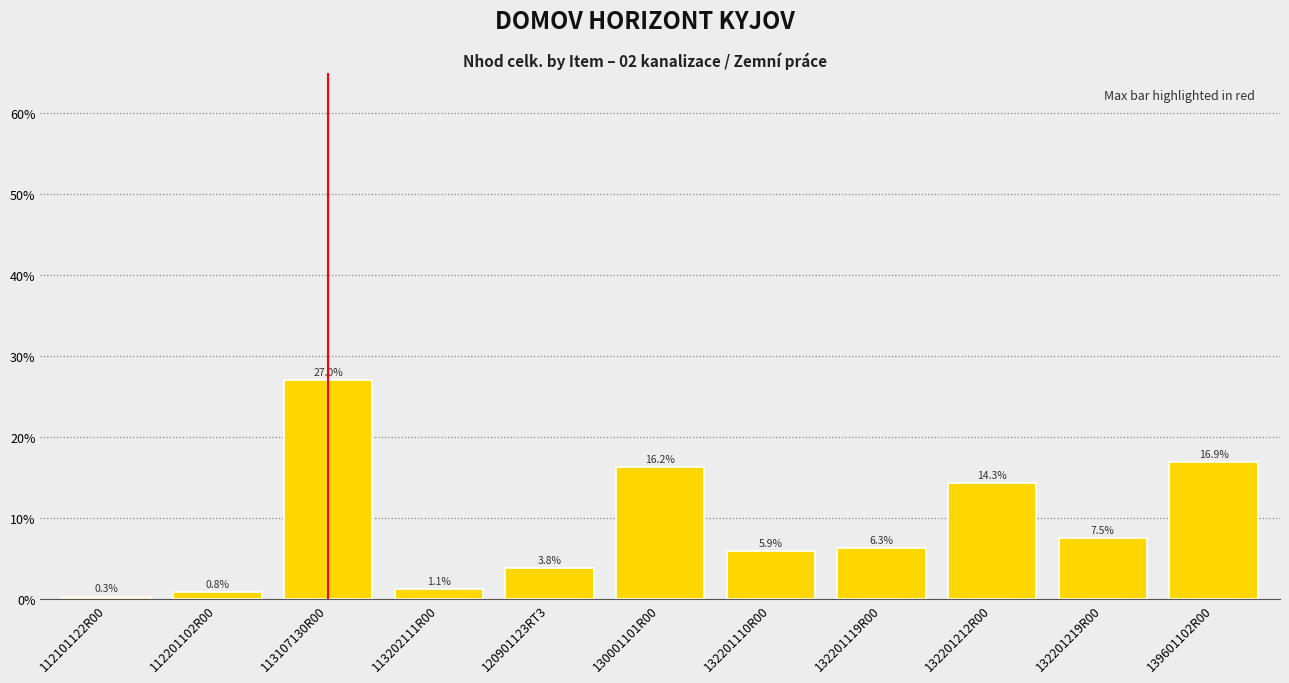

How many data points are above 6?

6